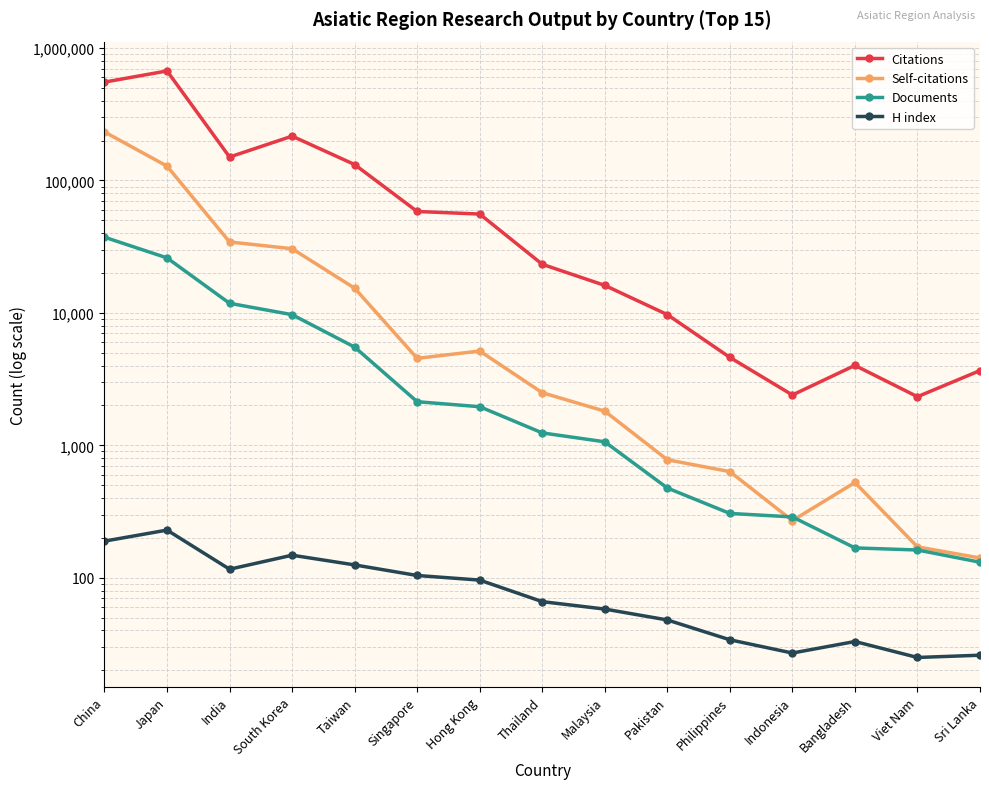

Count the number of categories in the chart.

15